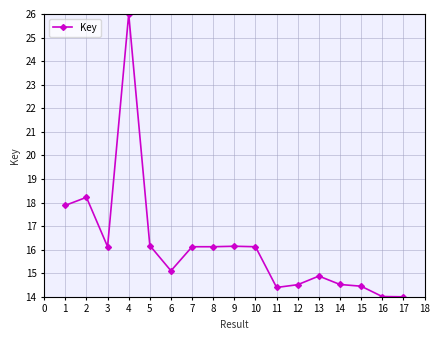

What is the ratio of the value at 8 to the value at 3?

1.0